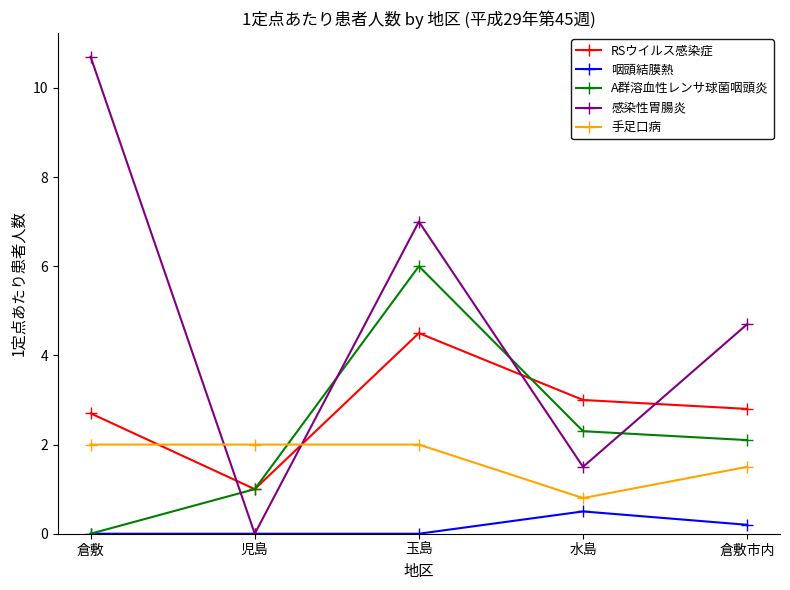

Where is the first local minimum for RSウイルス感染症?

児島